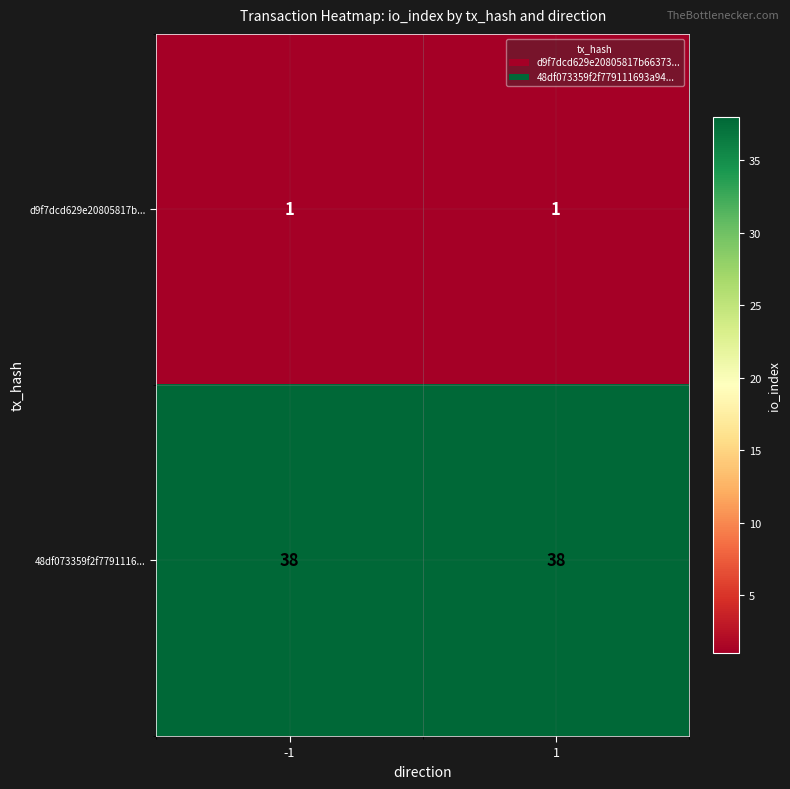

What is the difference between the highest and lowest values at -1?

37